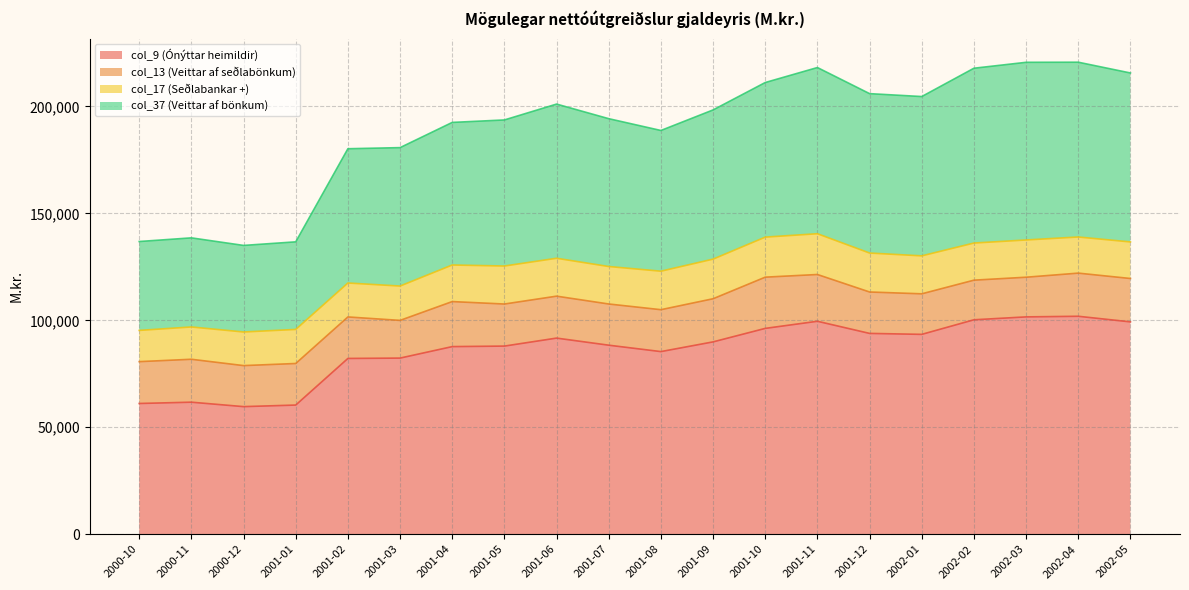

Which category has the highest value across all series?

2002-04